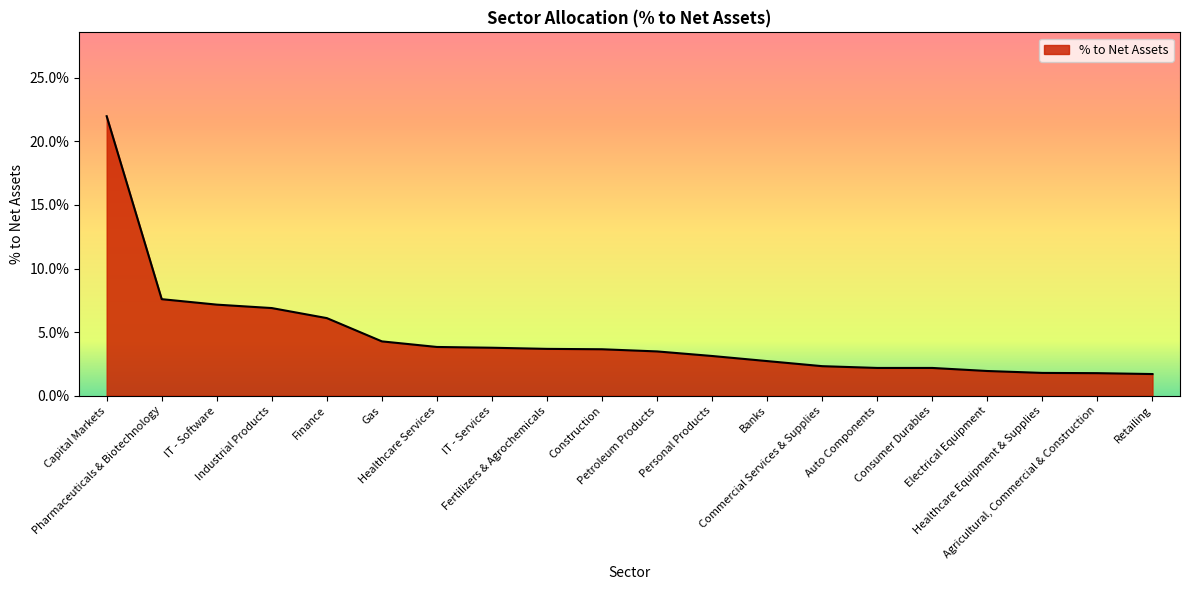

Reading left to right, transcribe all the data shown in this chart.

0.2	0.1	0.1	0.1	0.1	0.0	0.0	0.0	0.0	0.0	0.0	0.0	0.0	0.0	0.0	0.0	0.0	0.0	0.0	0.0